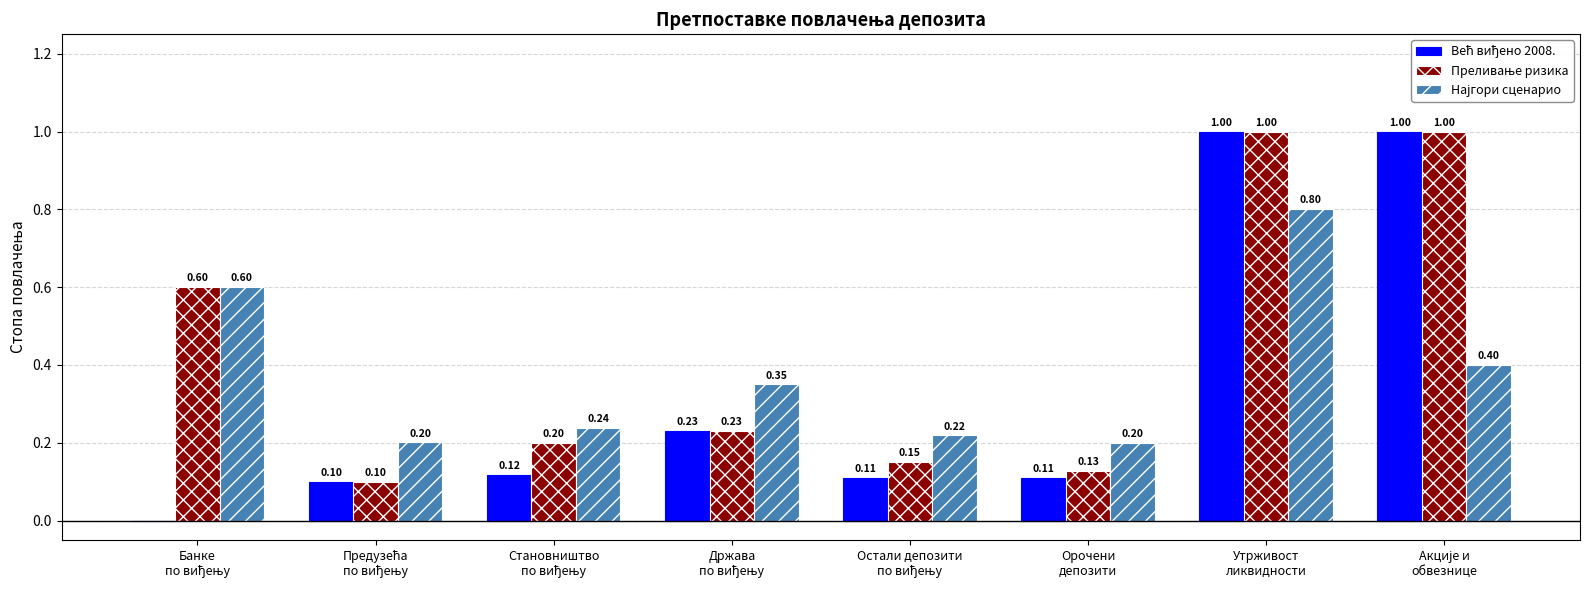

Are the bars grouped side by side (vs. stacked)?

Yes